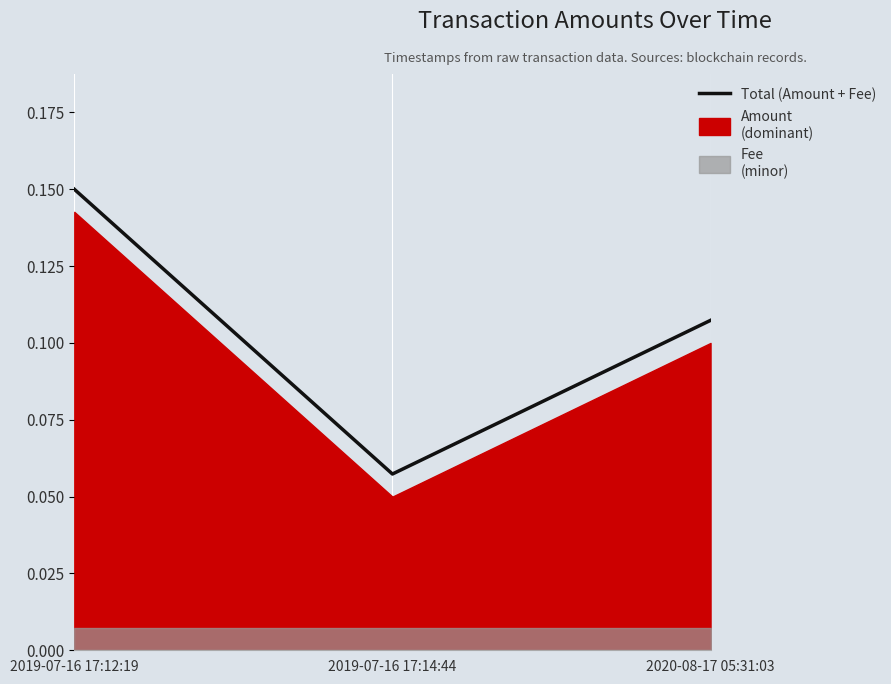

Does the chart display data point markers on the line(s)?

No